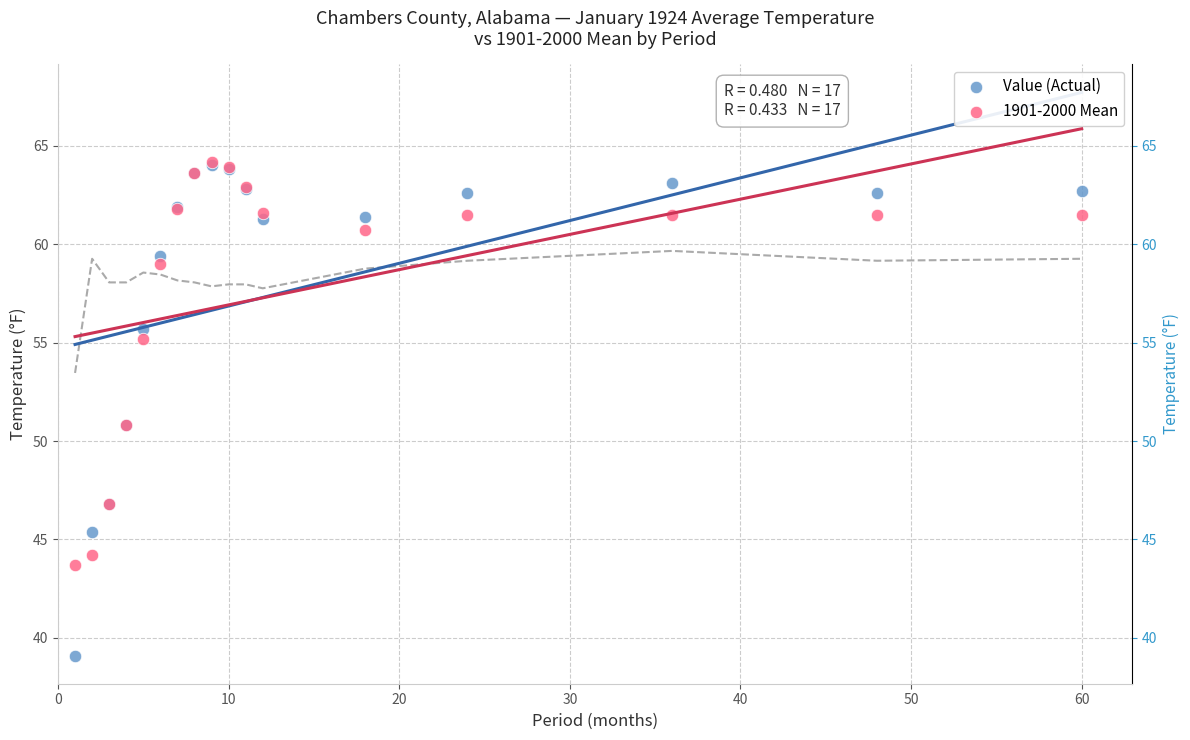

Which series has the widest spread of Y values?

Value (Actual)